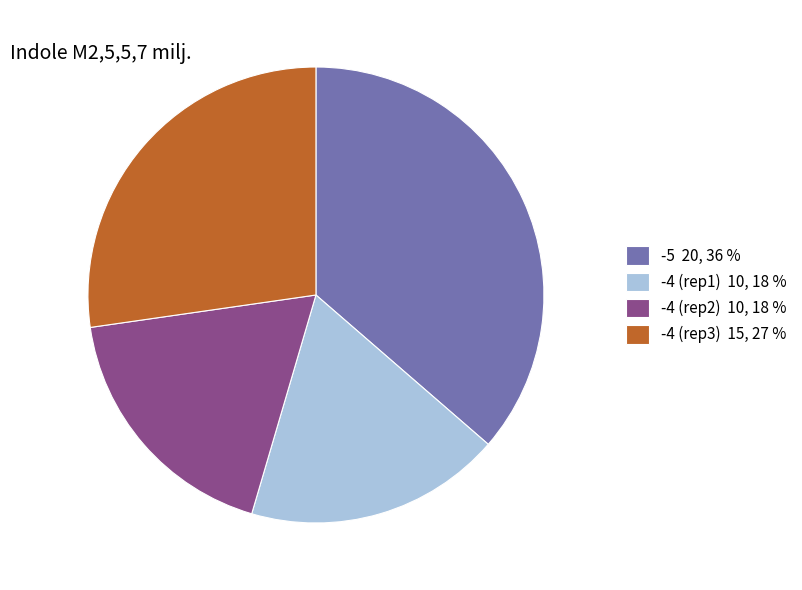

Combined, do -4 (rep1) 10, 18 % and -5 20, 36 % account for over 50%?

Yes